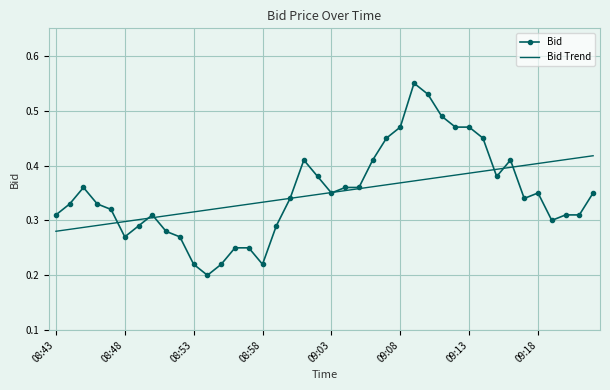

After their last crossing, which series has the higher values: Bid Trend or Bid?

Bid Trend